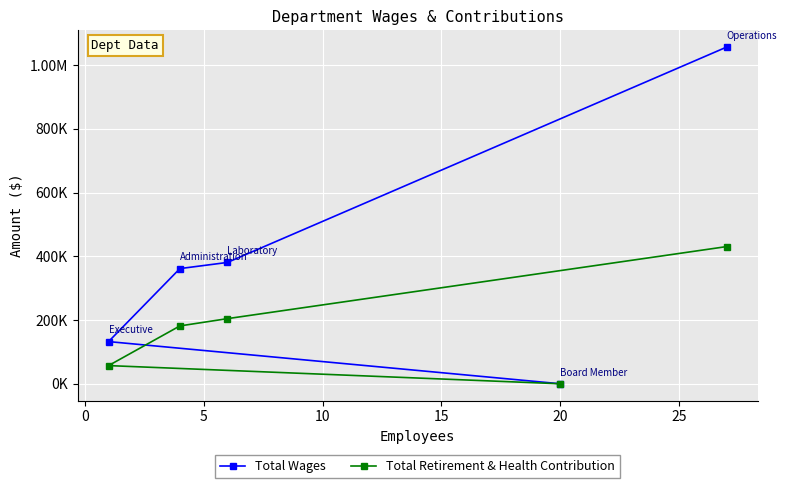

List the series in order of their peak value, highest first.

Total Wages, Total Retirement & Health Contribution